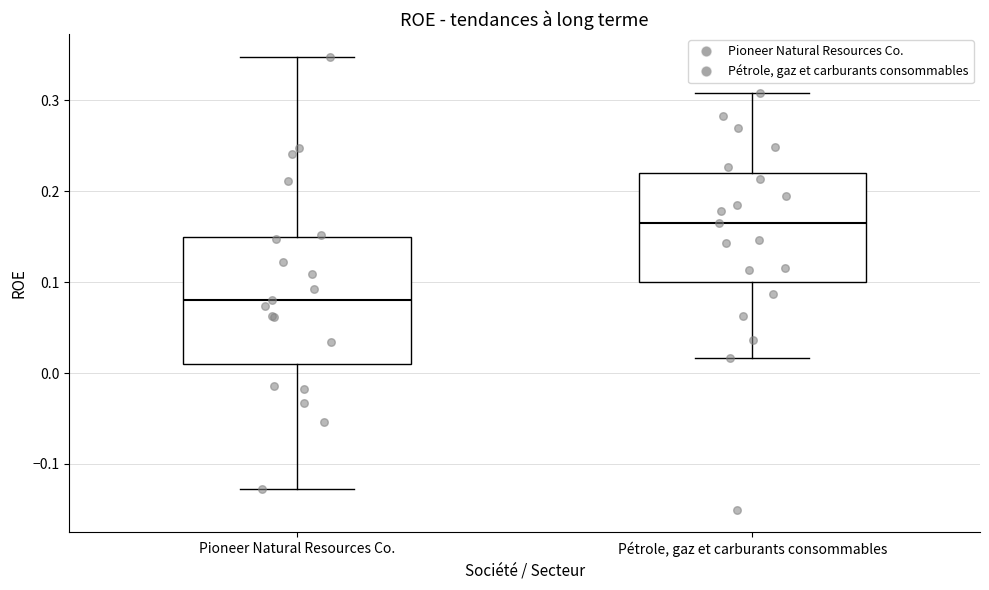

Reading left to right, read every box against the y-axis: the position of its median line, the range the box covers, and the ends of its whiskers. The values are not printed on the chart, so give them approximately, as read against the axis.

Pioneer Natural Resources Co.: median 0.08, box 0.01 to 0.15, whiskers -0.13 to 0.35
Pétrole, gaz et carburants consommables: median 0.16, box 0.10 to 0.22, whiskers 0.02 to 0.31